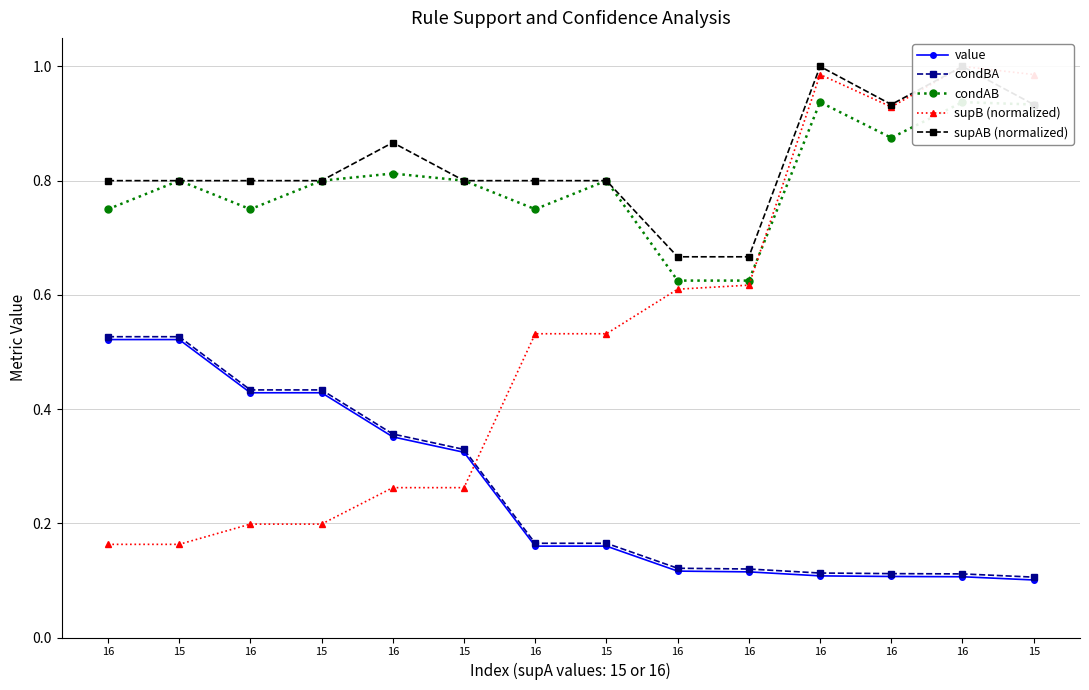

True or false: condAB has a value of 1.3 at 15.

False